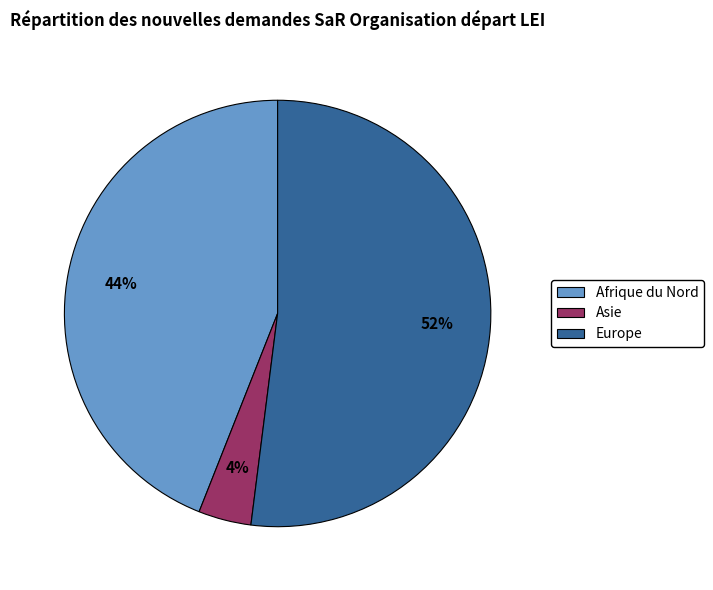

Does any single category account for the majority?

Yes